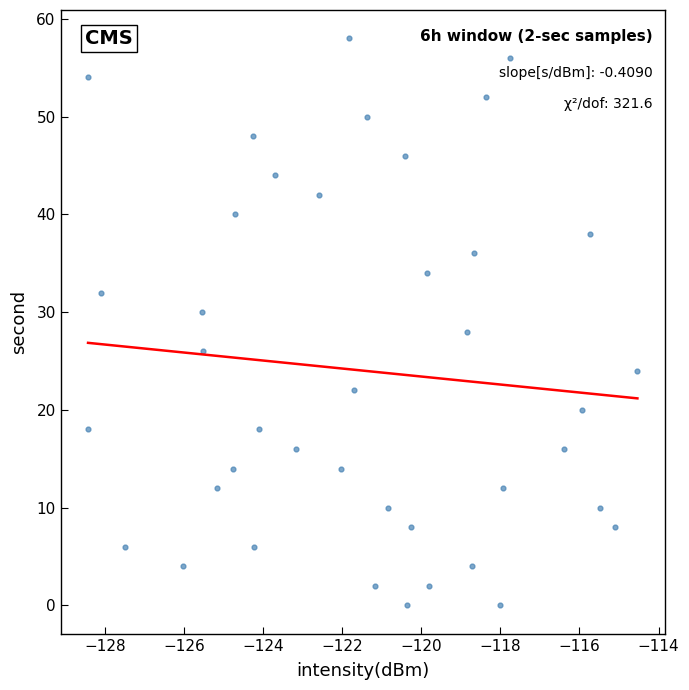

What is the range of Y values (max minus min)?

58